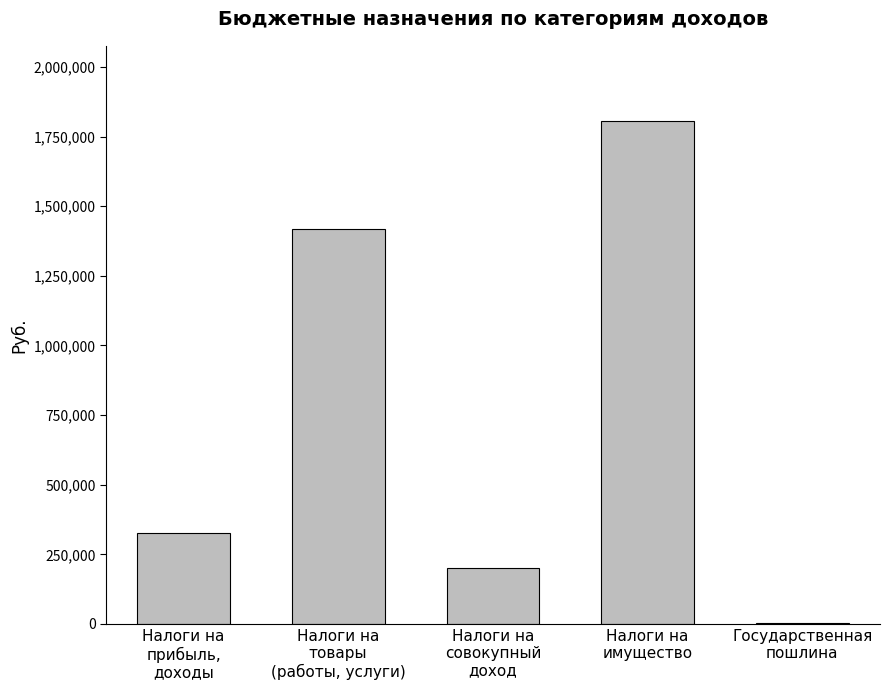

What is the maximum value shown in the chart?

1804900